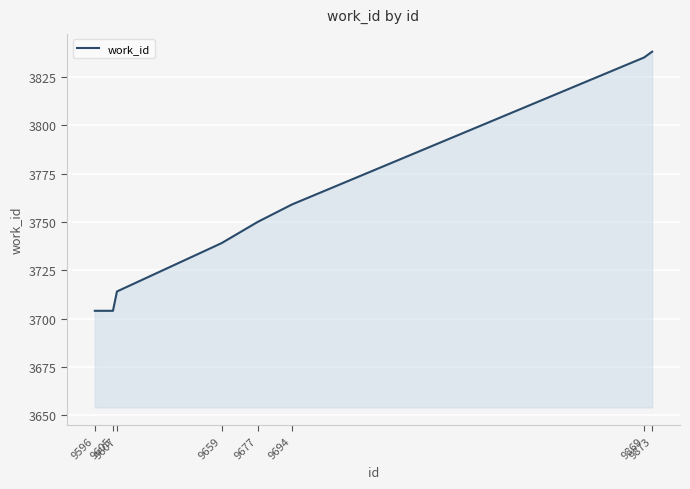

What is the change in value from 9659 to 9677?

+11